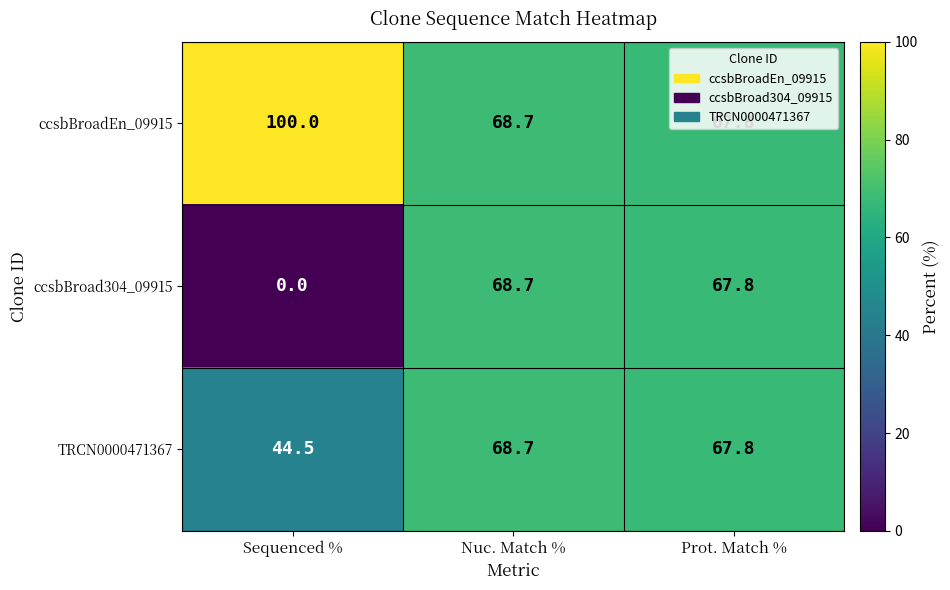

What is the sum of all TRCN0000471367 values?

181.0